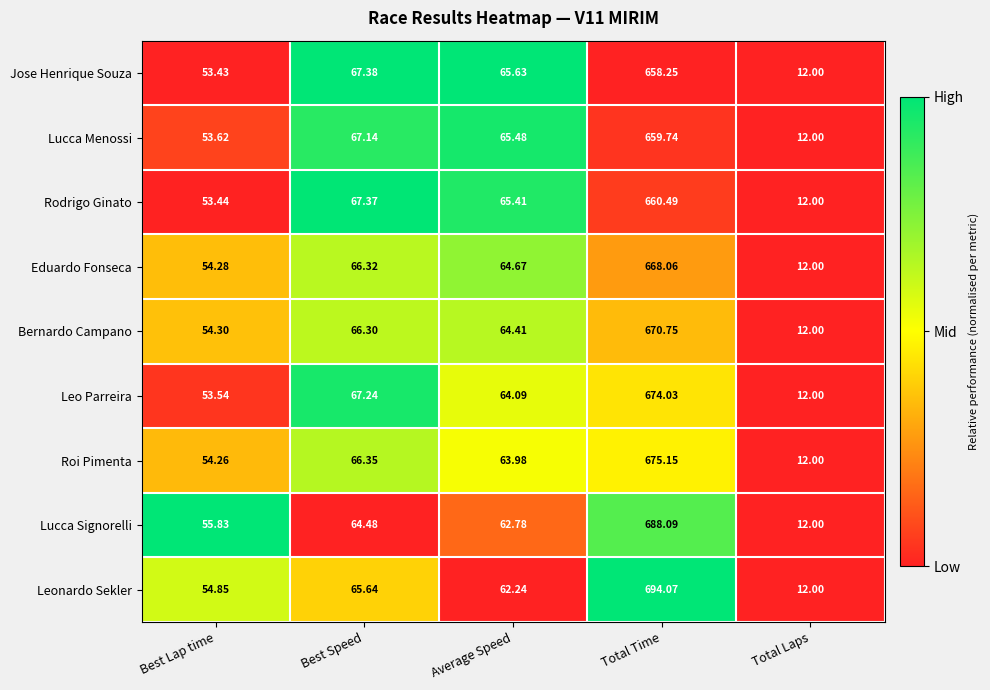

Which label corresponds to the smallest value in the chart?

Total Laps